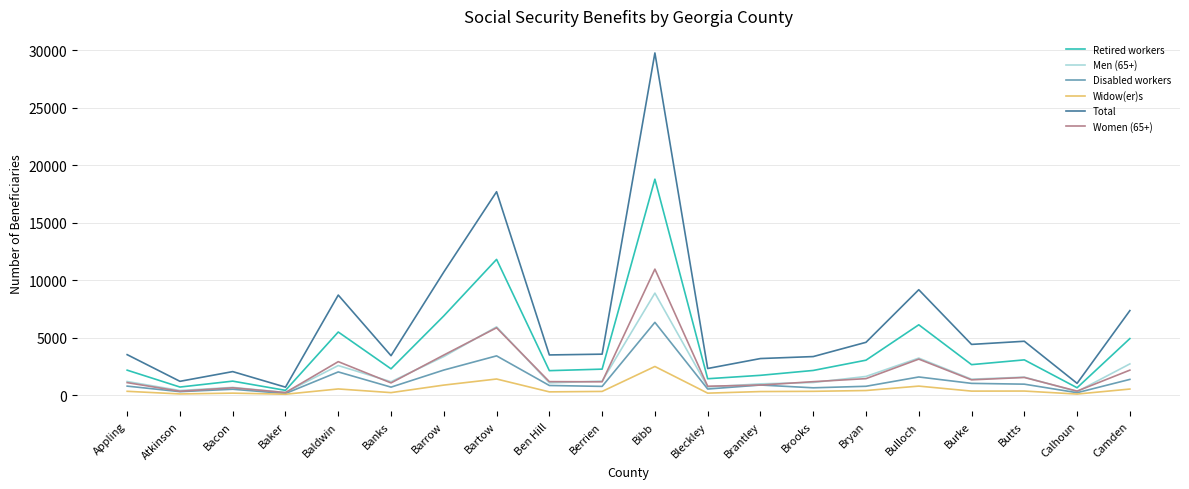

Read the Total value at Bulloch.

9168